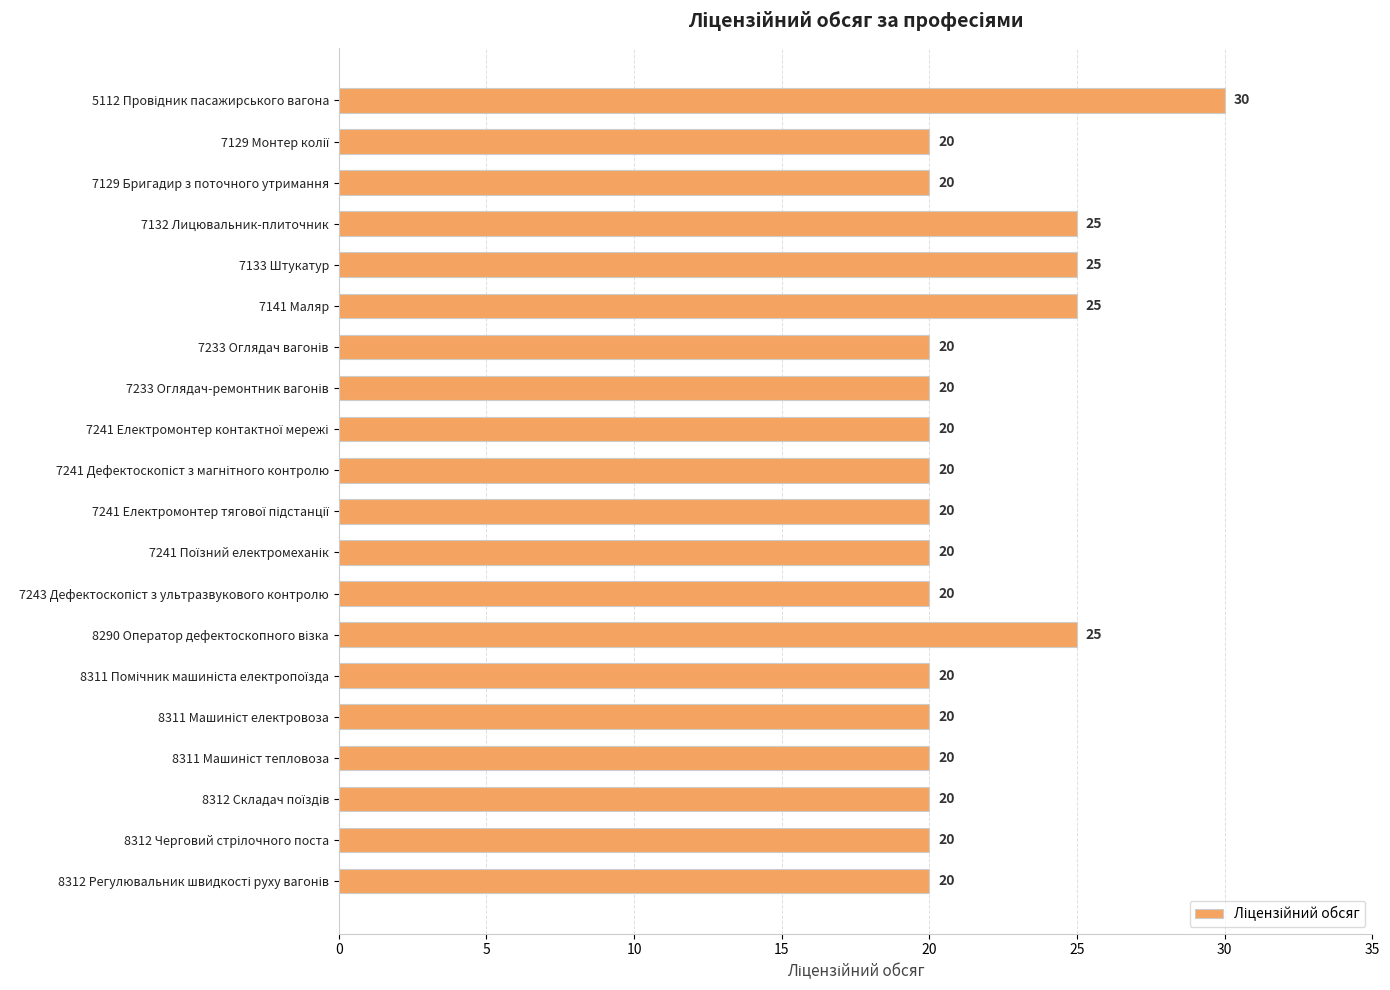

The value at 7133 Штукатур is 25. True or false?

True